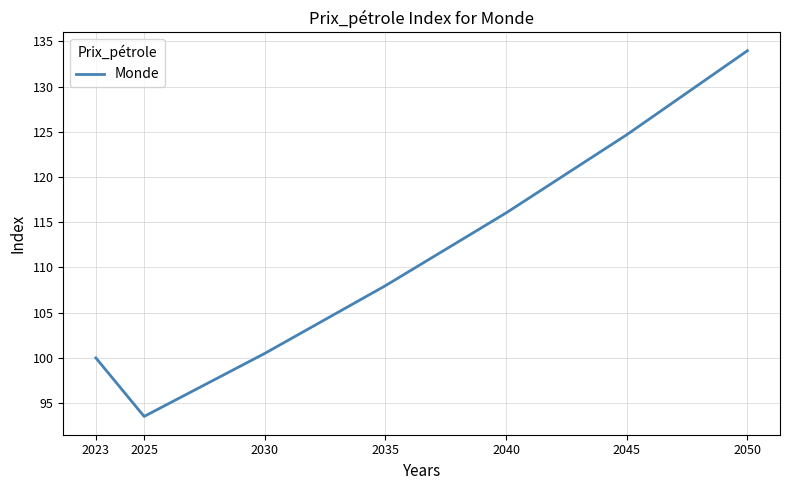

List the labels in order of value, smallest first.

2025, 2023, 2030, 2035, 2040, 2045, 2050